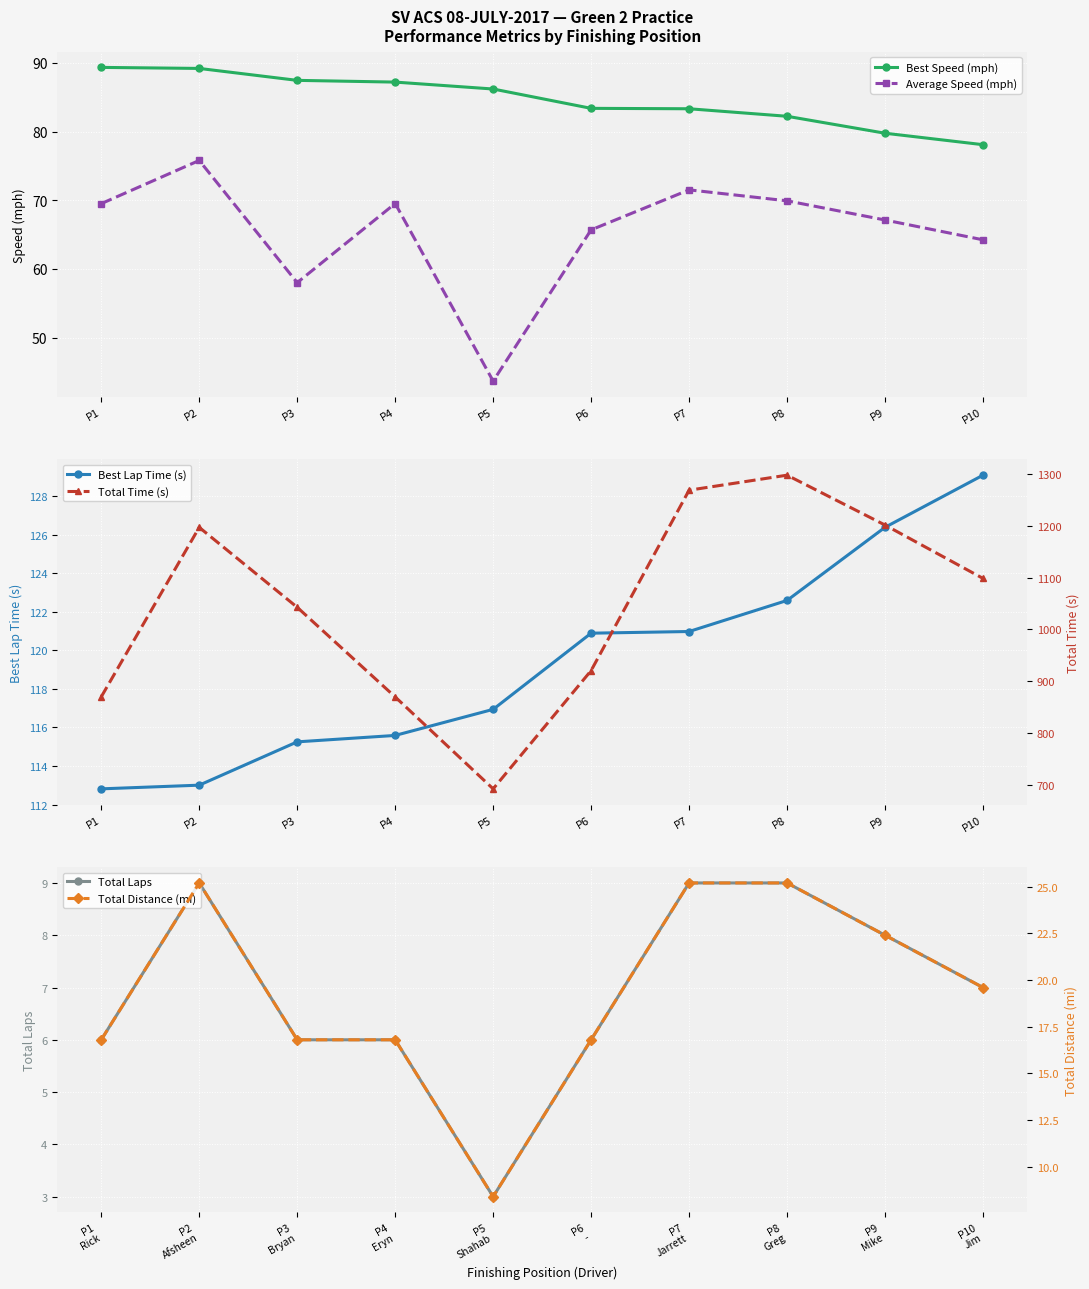

Reading left to right, transcribe all the data shown in this chart.

Best Speed (mph): 89.4	89.2	87.5	87.2	86.2	83.4	83.3	82.2	79.8	78.1
Average Speed (mph): 69.5	75.8	58.0	69.5	43.7	65.7	71.5	69.9	67.1	64.2
Best Lap Time (s): 112.8	113.0	115.2	115.6	116.9	120.9	121.0	122.6	126.4	129.1
Total Laps: 6.0	9.0	6.0	6.0	3.0	6.0	9.0	9.0	8.0	7.0
Total Time (s): 870.1	1196.9	1042.8	869.9	692.7	920.8	1268.6	1297.6	1201.4	1098.5
Total Distance (mi): 16.8	25.2	16.8	16.8	8.4	16.8	25.2	25.2	22.4	19.6